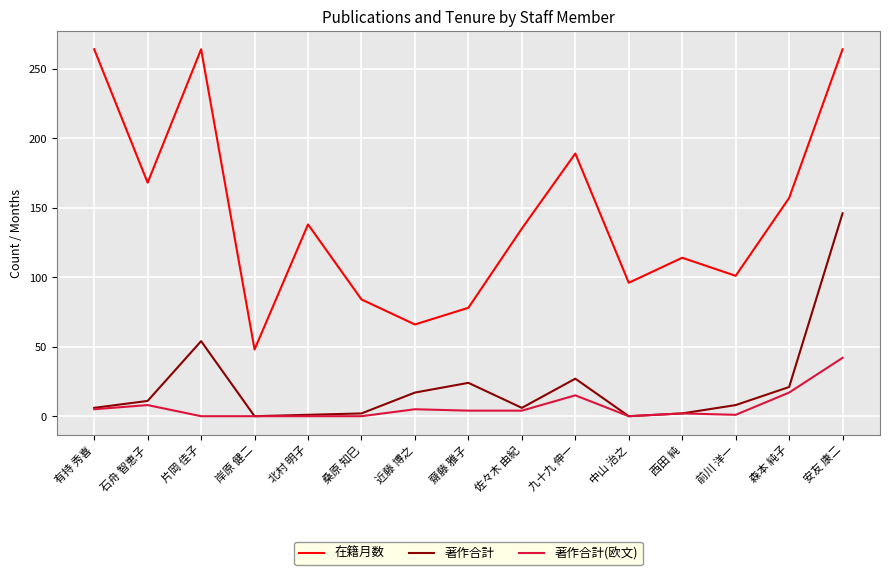

The value of 著作合計(欧文) at 岸原 健二 is 21. True or false?

False